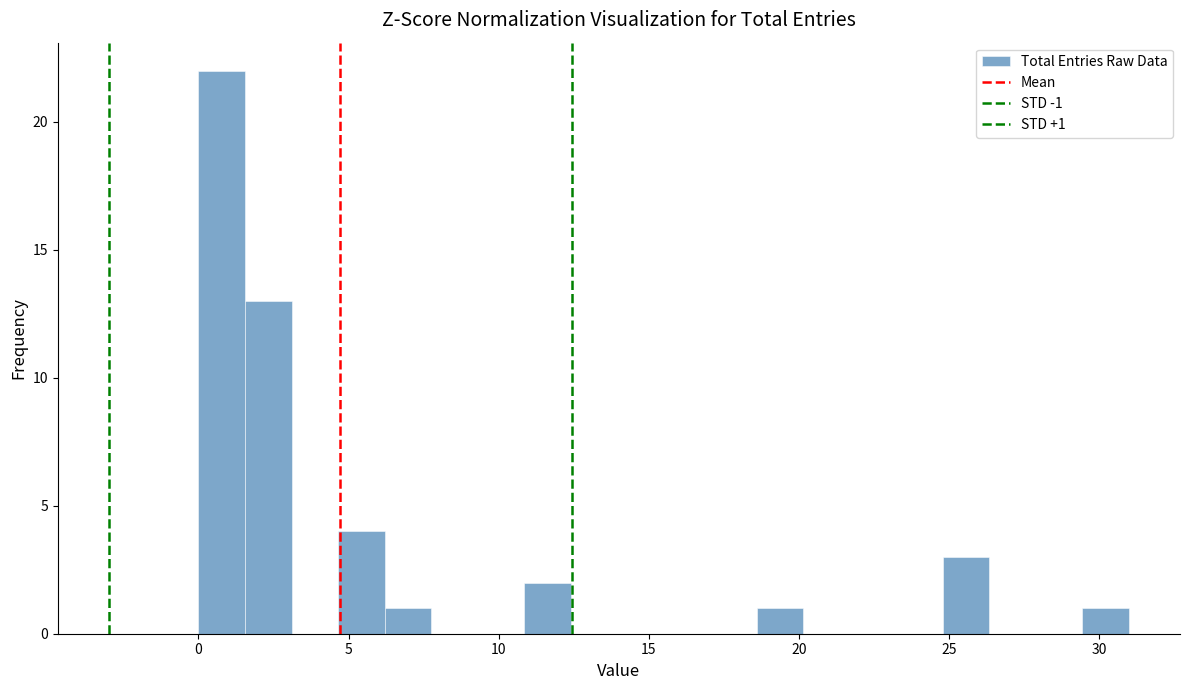

Read against the x-axis, roughly where is the centre of the tallest bar?

1.0